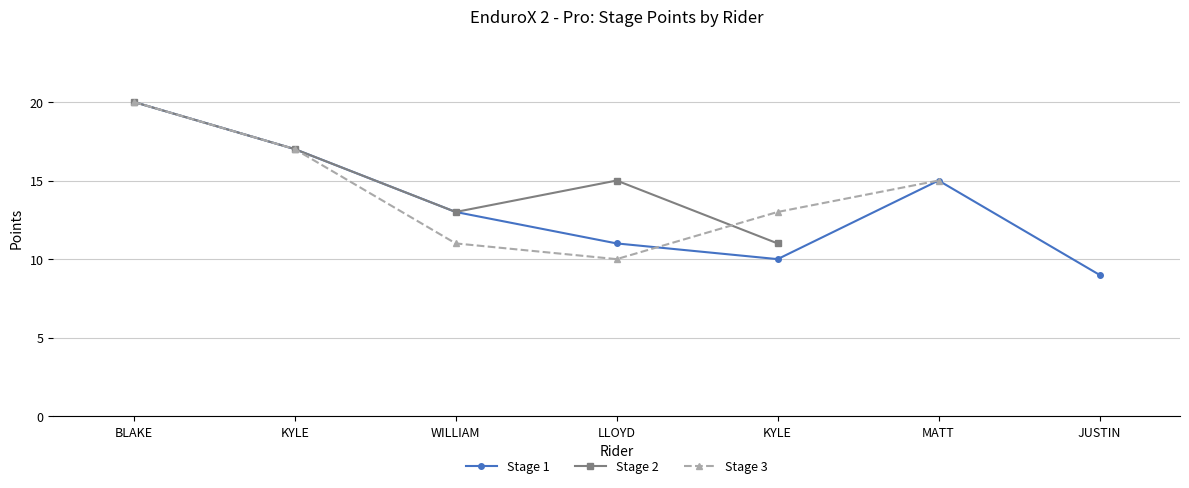

The value of Stage 1 at JUSTIN is 4.6. True or false?

False